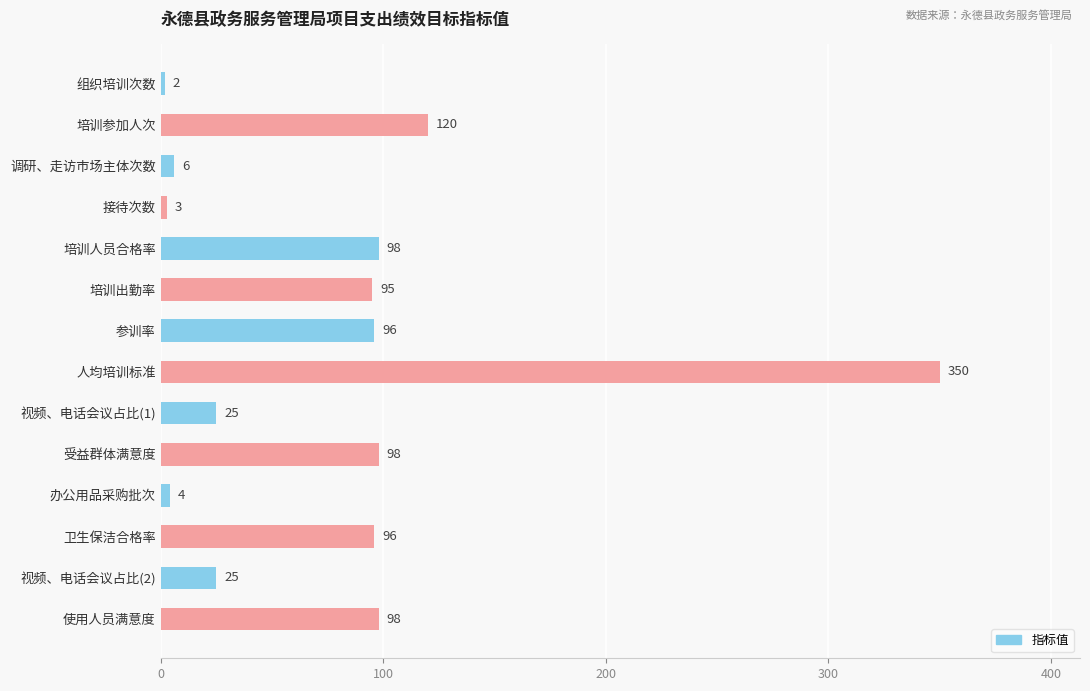

What is the ratio of the value at 人均培训标准 to the value at 培训参加人次?

2.9